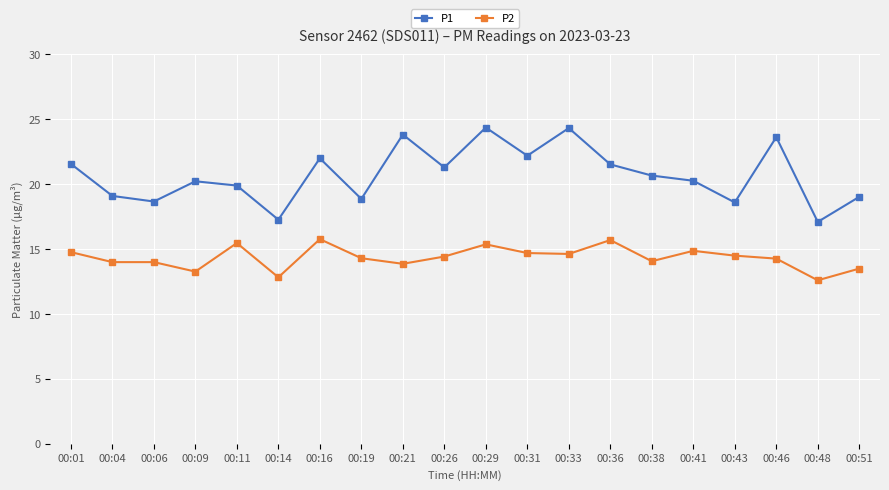

The value of P1 at 00:26 is 21.3. True or false?

True